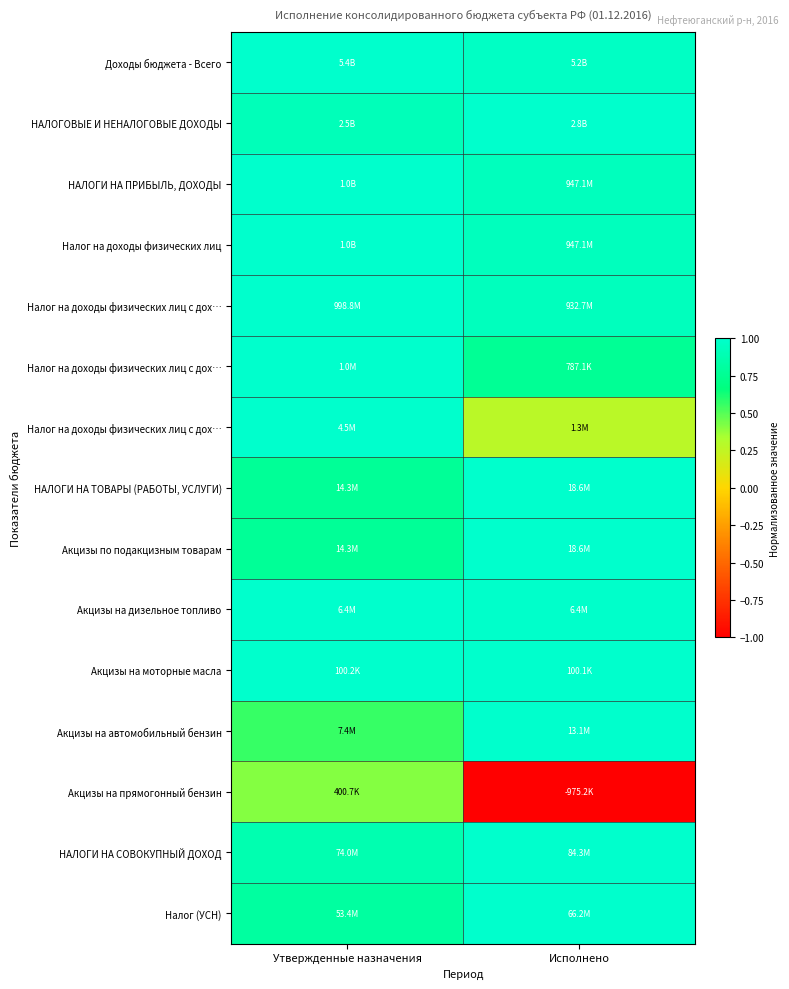

What is the minimum value shown in the chart?

-1.0